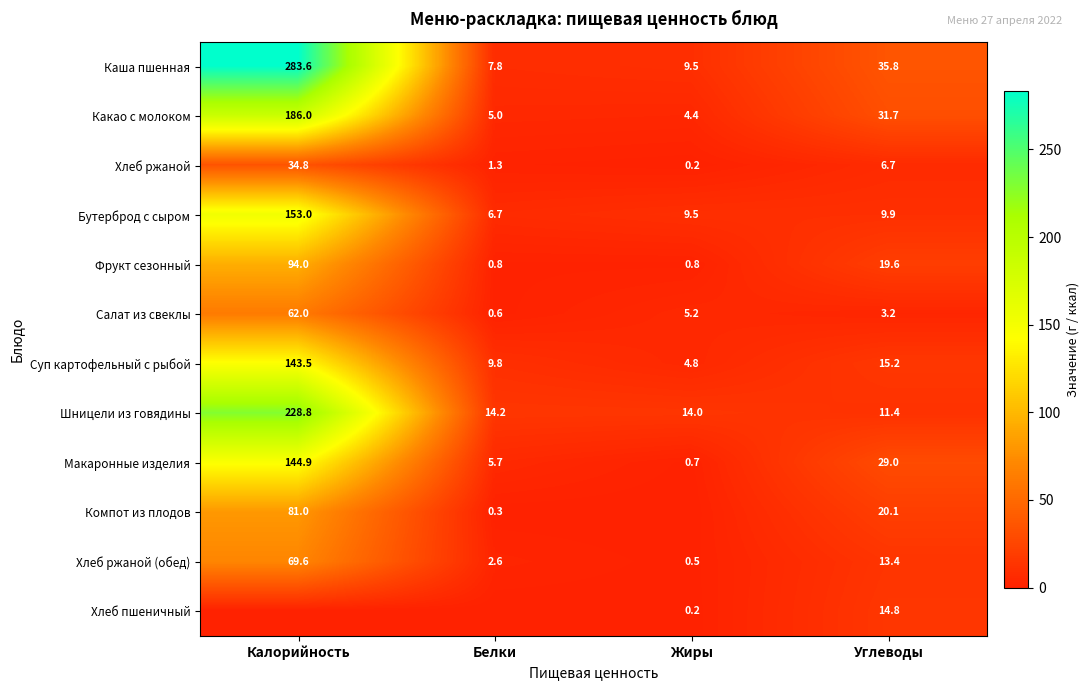

True or false: Хлеб ржаной (обед) has a value of 2.6 at Белки.

True